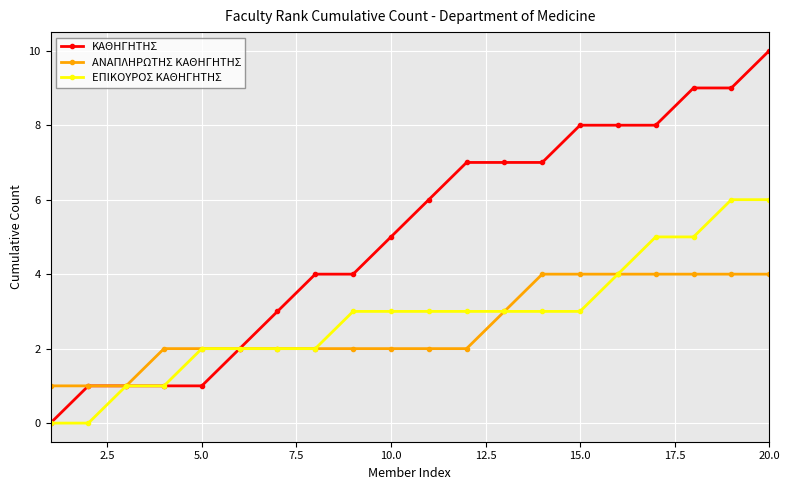

What is the value of the ΕΠΙΚΟΥΡΟΣ ΚΑΘΗΓΗΤΗΣ point at the 12th from the left?

3